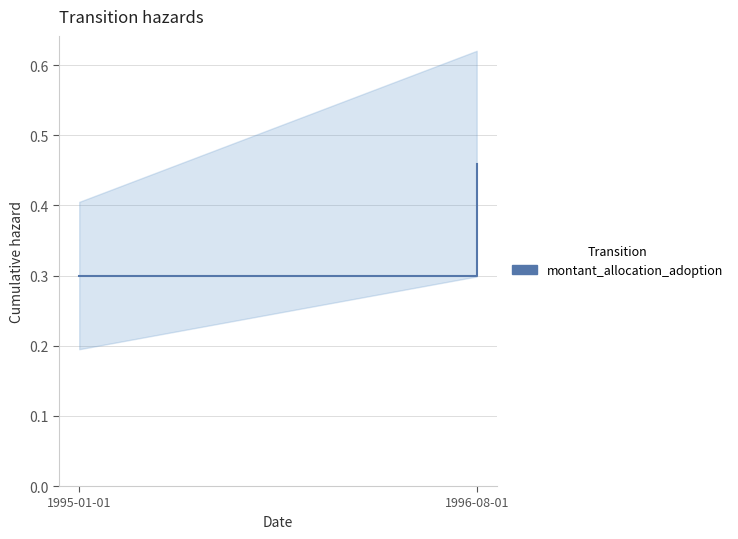

Reading left to right, list all the values displayed in this chart.

0.3	0.5